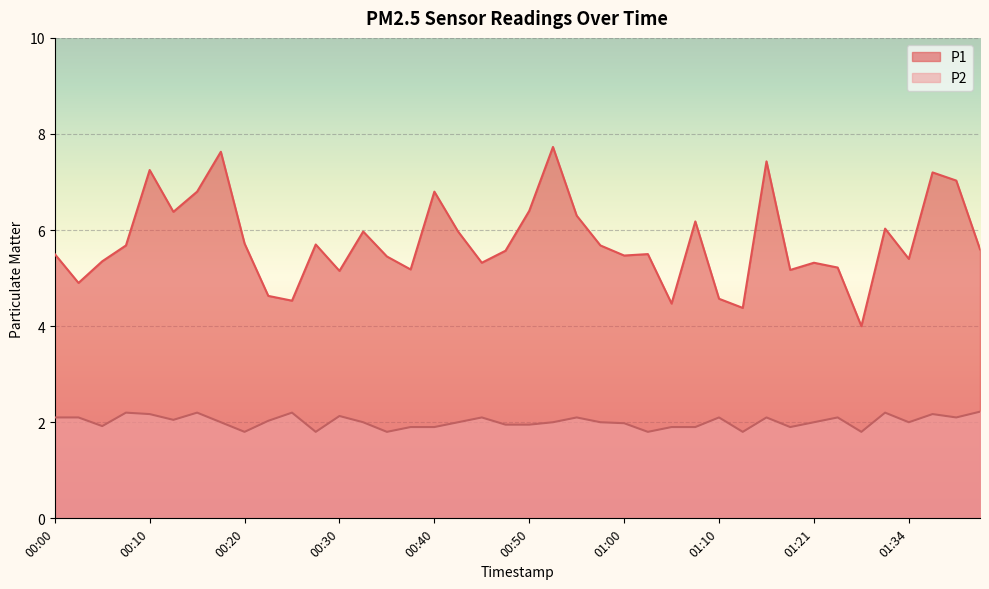

What is the difference between the P1 values at 00:40 and 00:58?

1.1